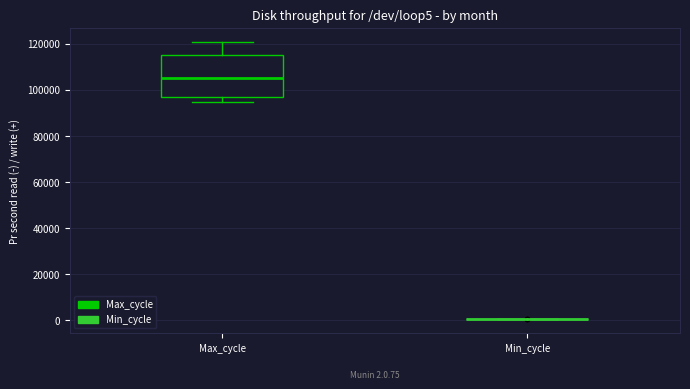

Which box is the tallest, from its lower edge to its upper edge?

Max_cycle